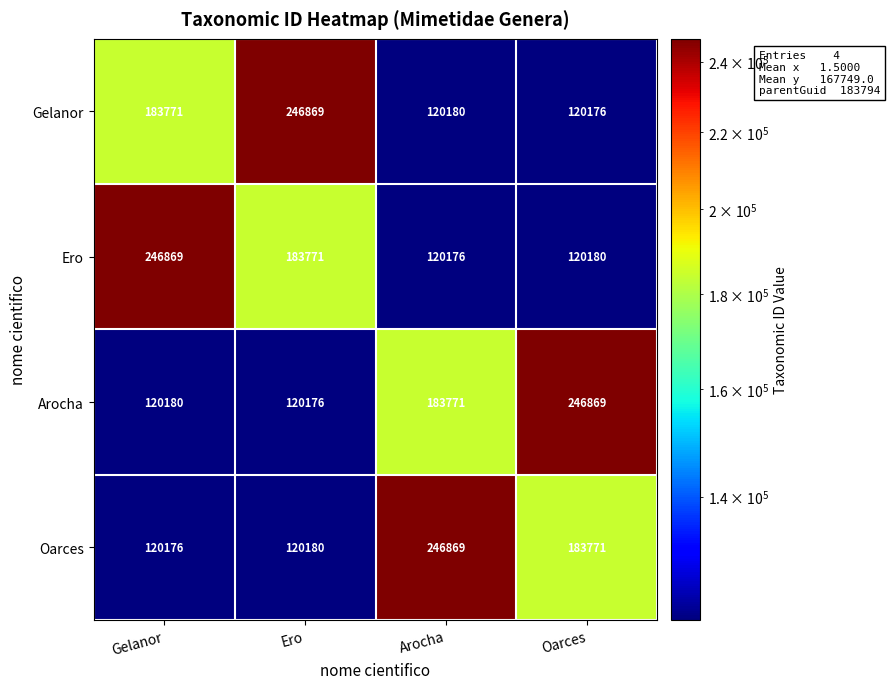

What is the minimum value shown in the chart?

120176